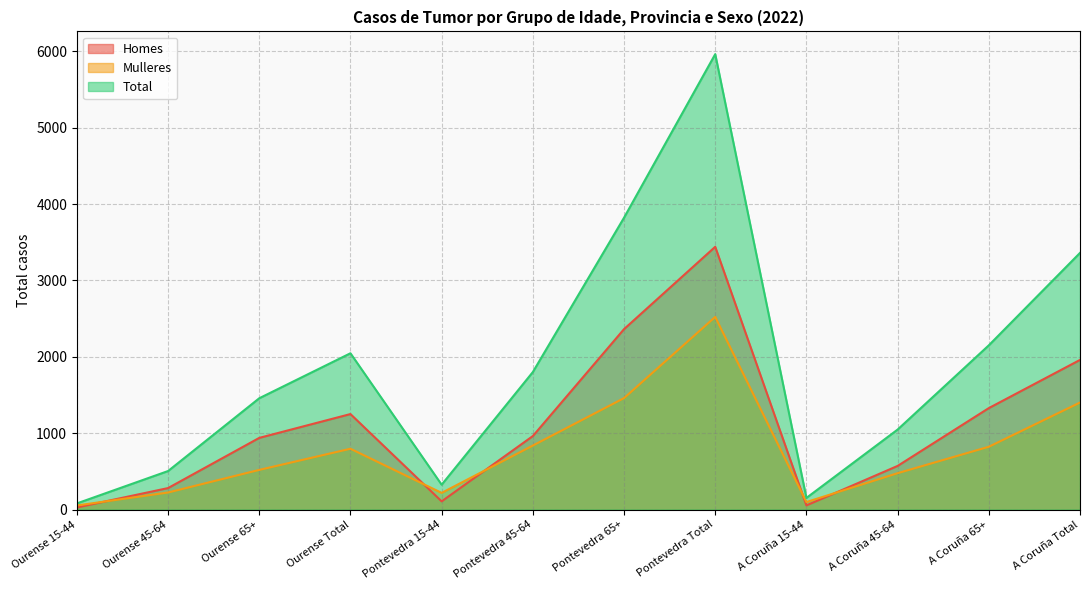

True or false: Total and Homes intersect in this chart.

False